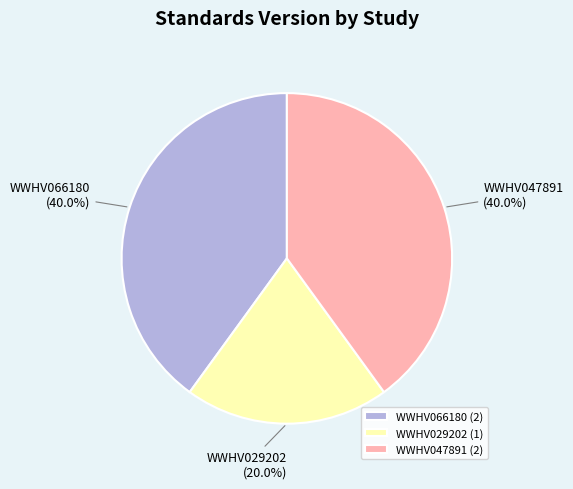

What is the smallest slice in the pie chart?

WWHV029202